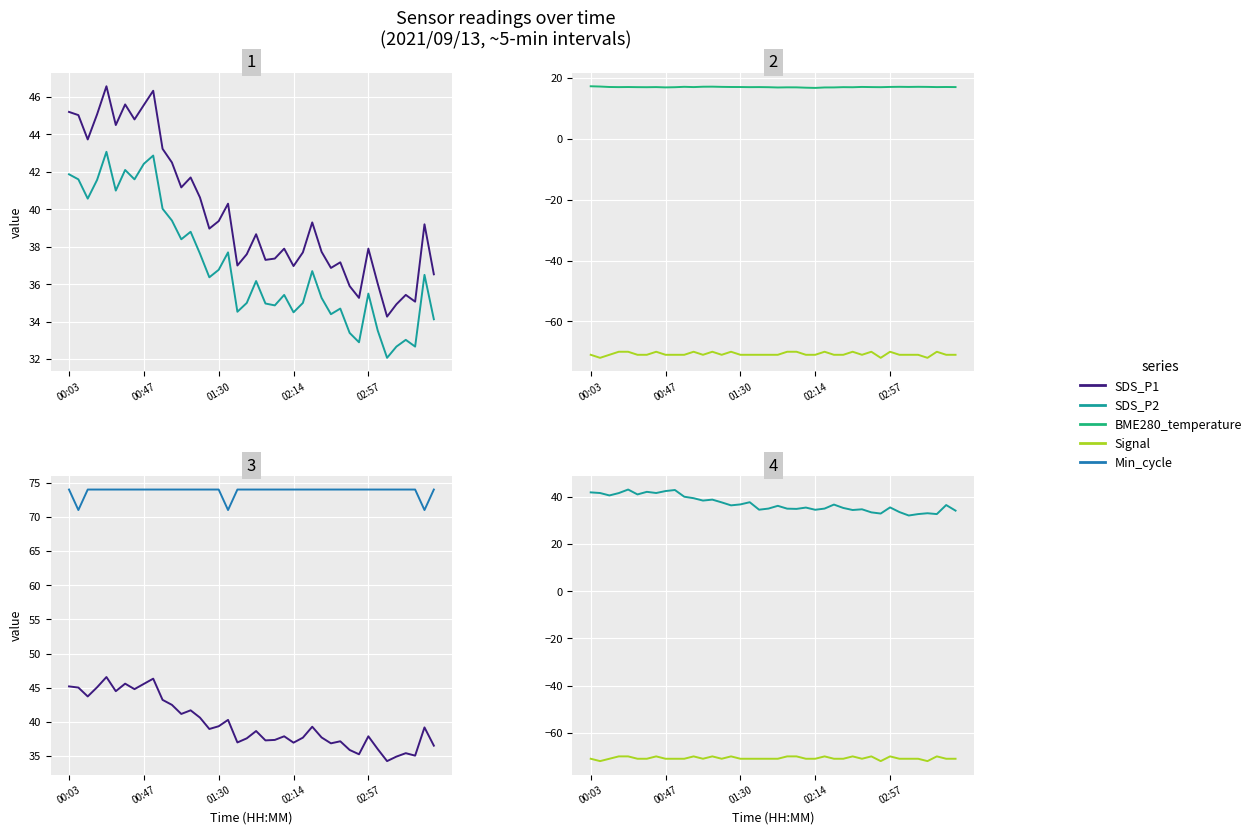

Which series has the largest total across all categories?

Min_cycle